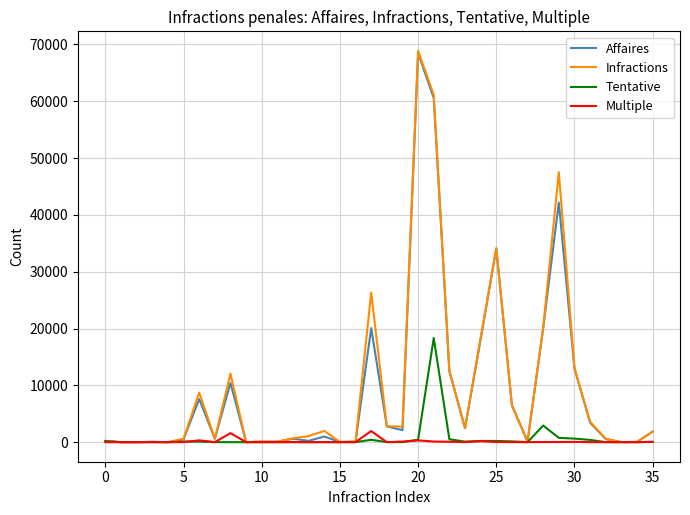

How many series are shown in this chart?

4